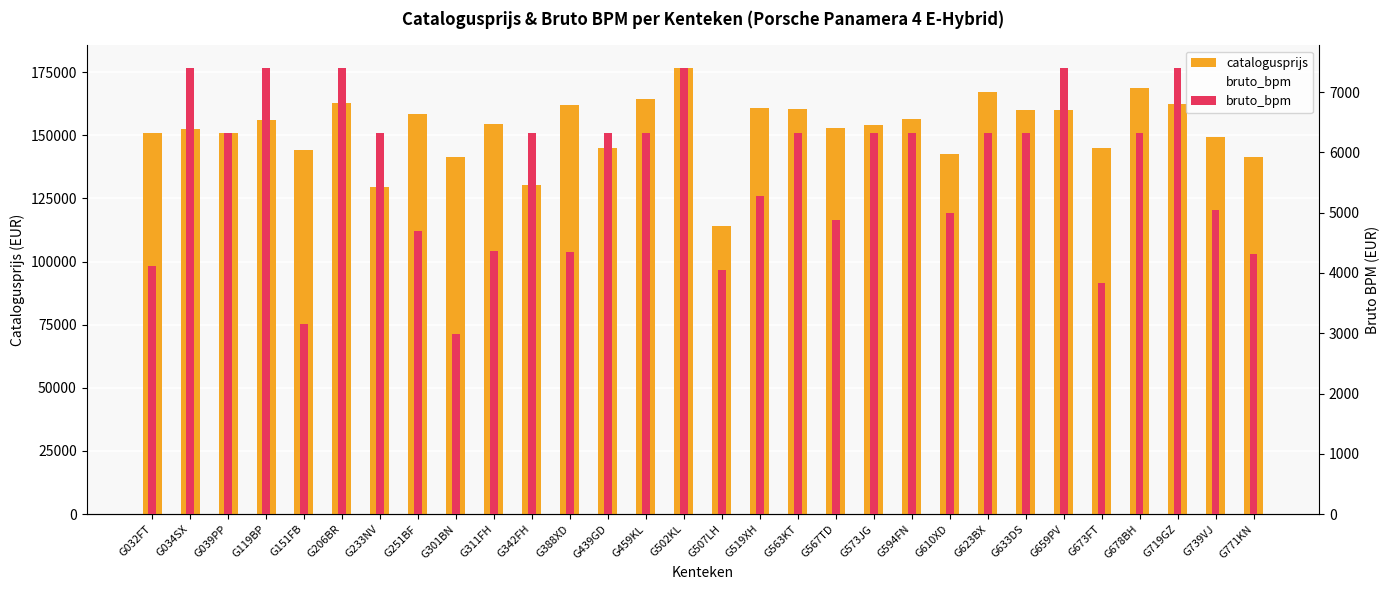

At which category does the chart reach its minimum across all series?

G301BN